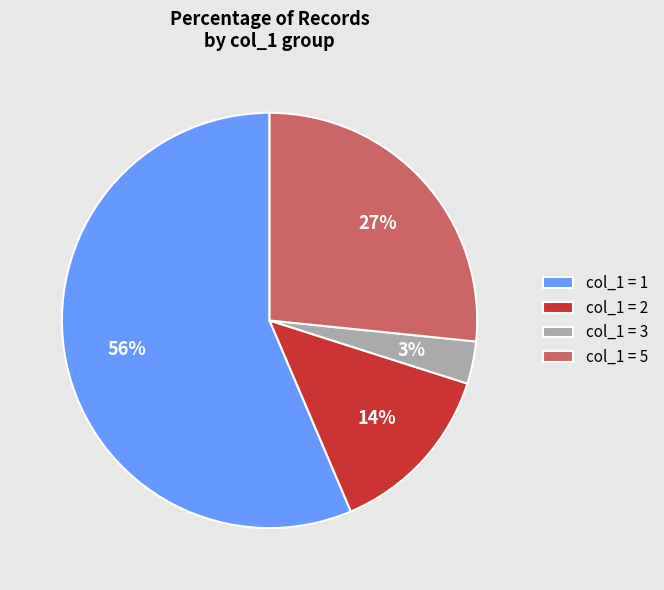

How many slices are in this pie chart?

4